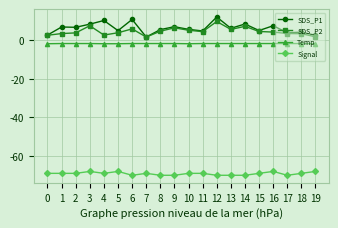

What is the maximum value shown in the chart?

12.1